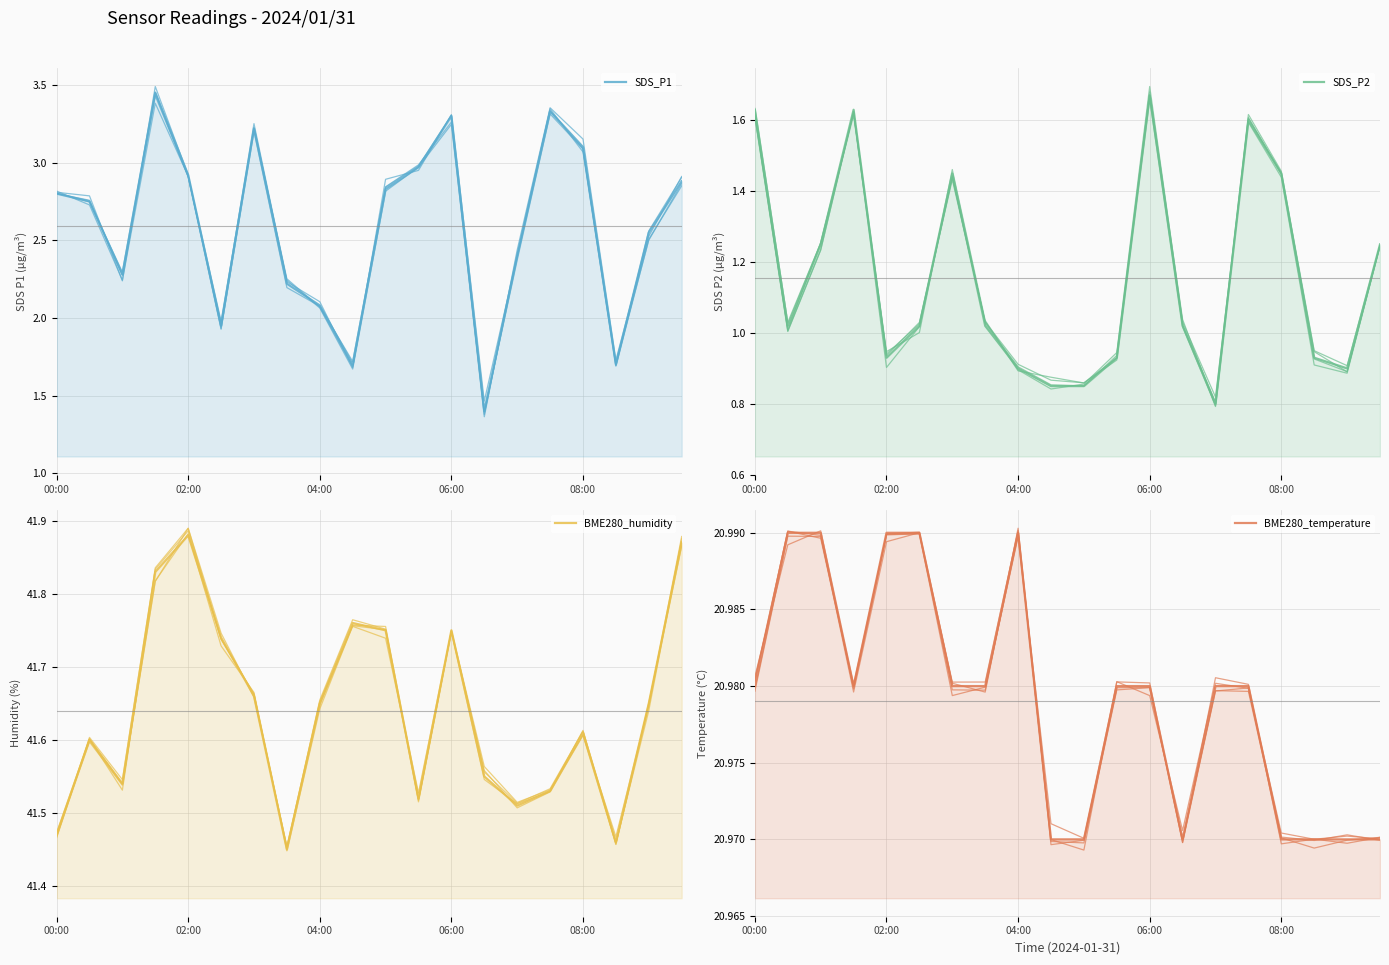

True or false: BME280_humidity and BME280_temperature intersect in this chart.

False